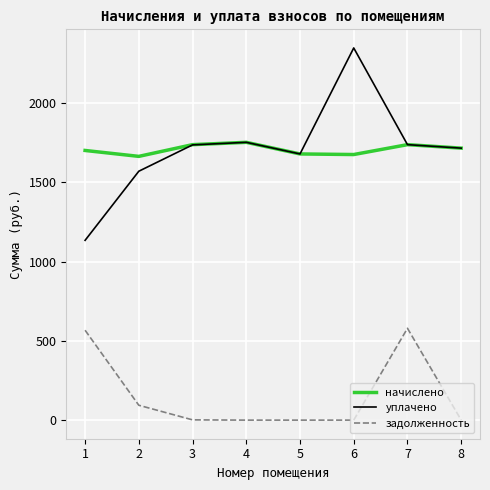

How many lines are shown in the chart?

3